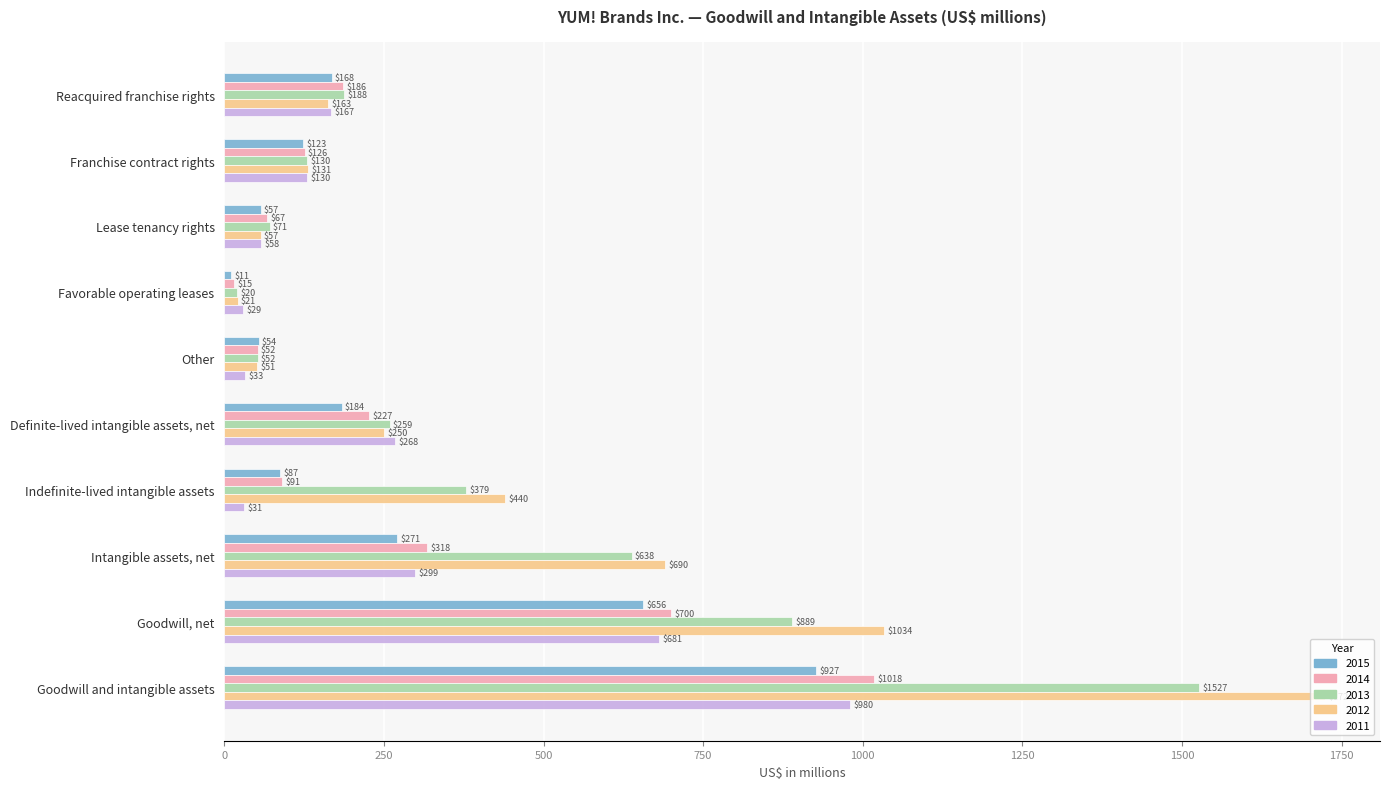

What is the average value of the 2013 series?

415